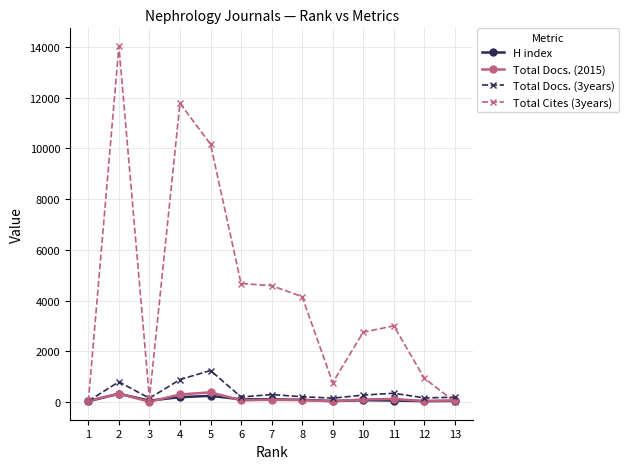

True or false: Total Docs. (2015) has more than 1 points higher than both neighbors.

True